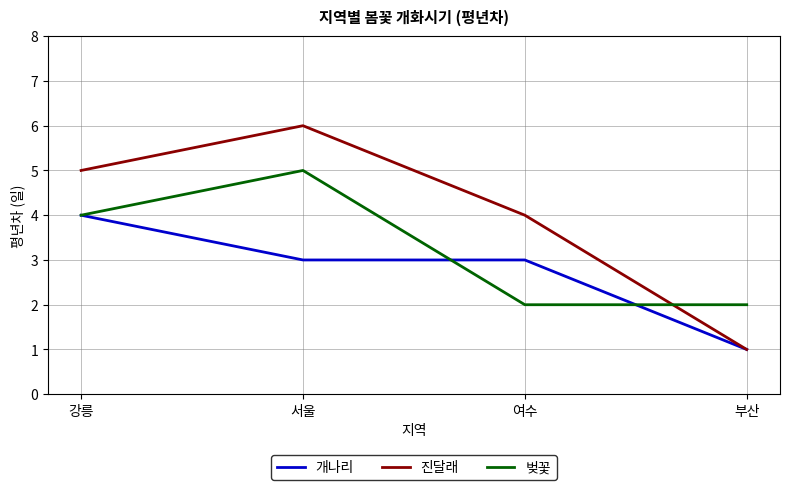

What is the total value across all series at 여수?

9